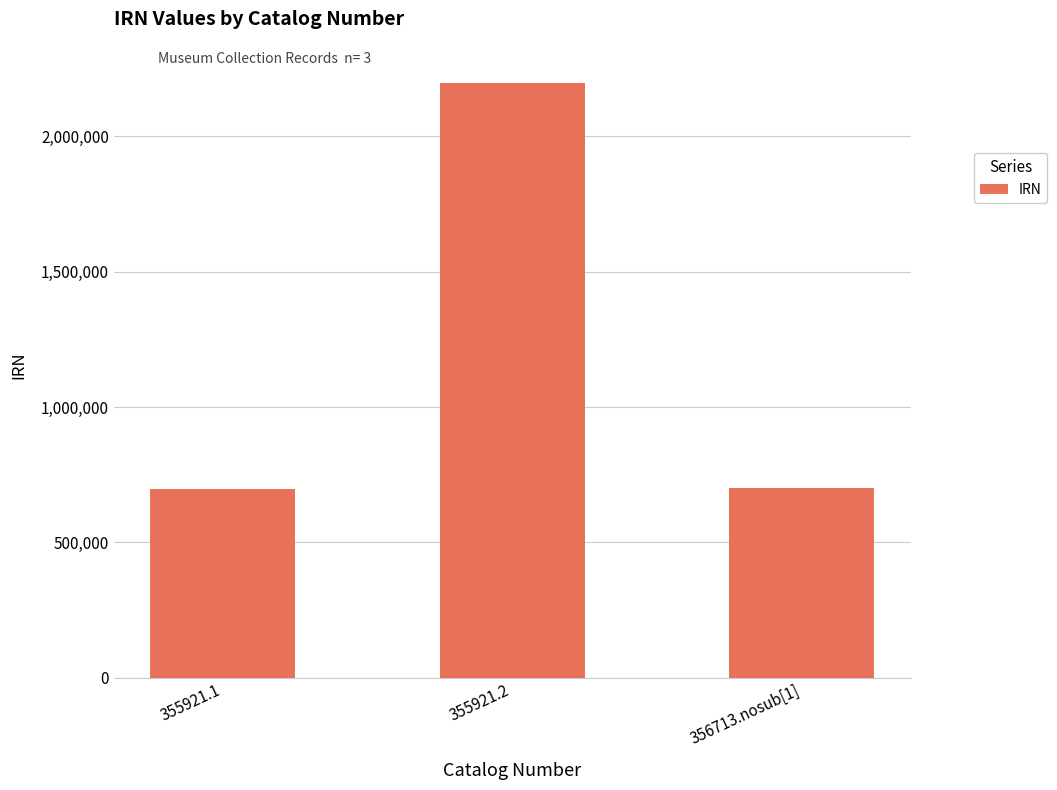

Which has a higher value, 355921.2 or 355921.1?

355921.2